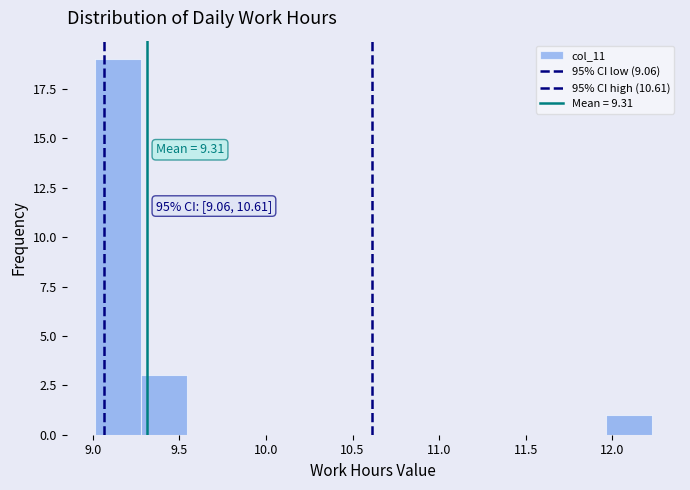

Over which range of the x-axis is the bar tallest?

9.00 to 9.30